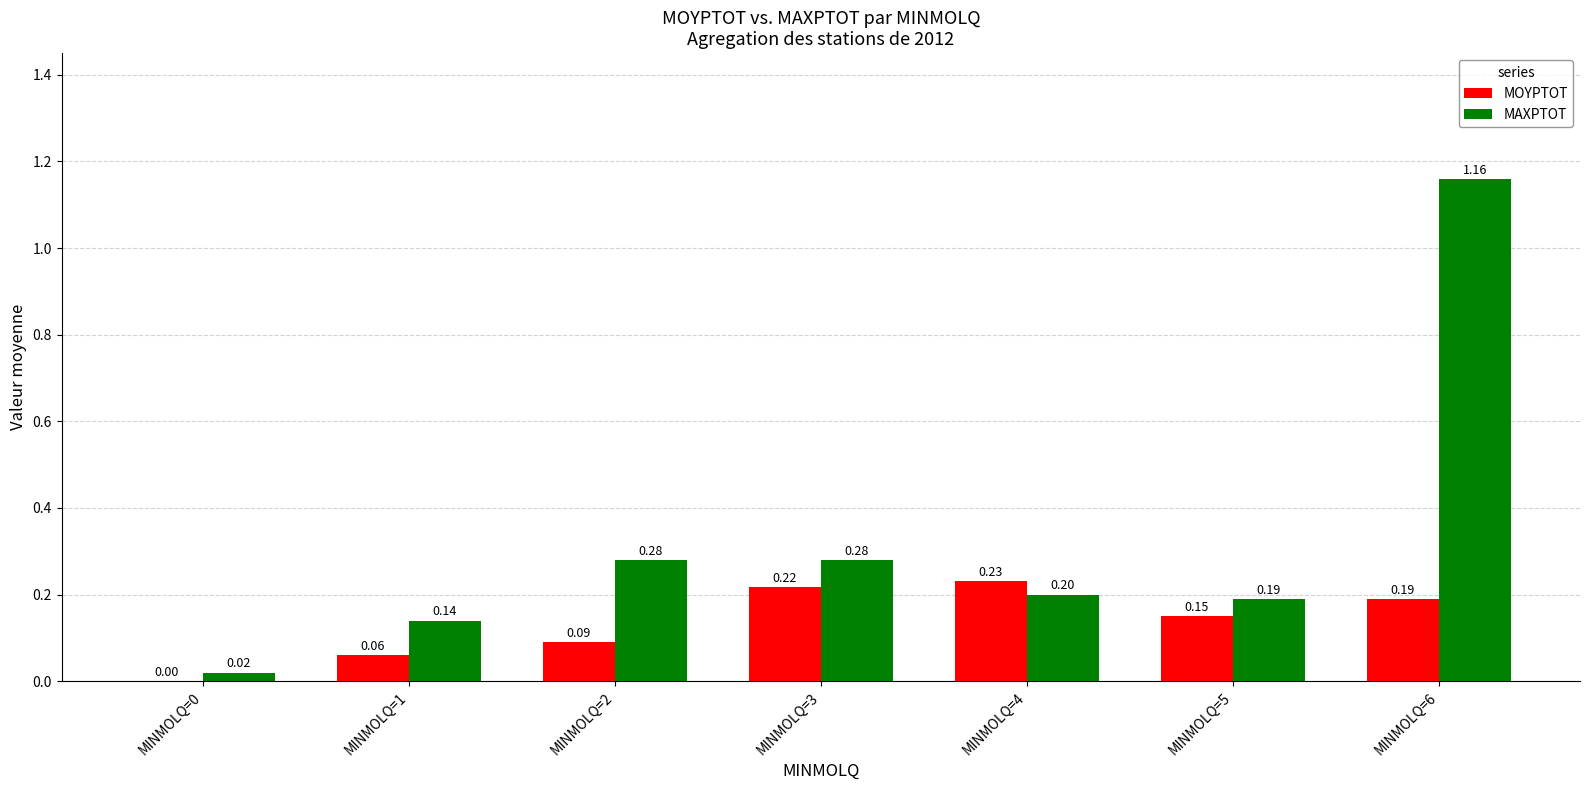

What are all the series names shown in the legend?

MOYPTOT, MAXPTOT